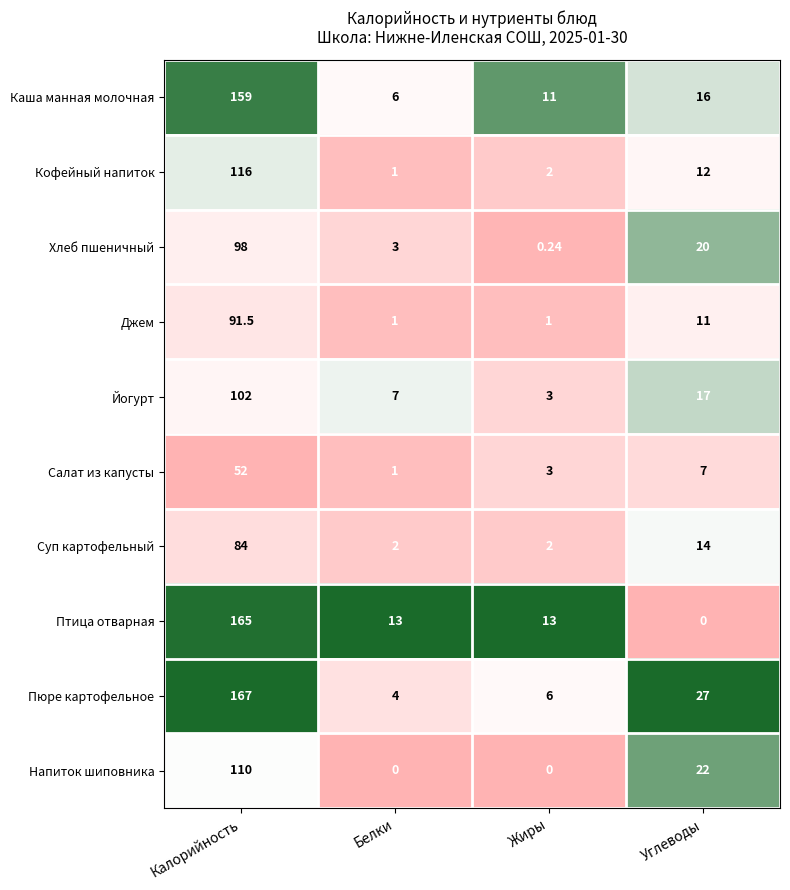

At which label is Салат из капусты closest to 26?

Углеводы